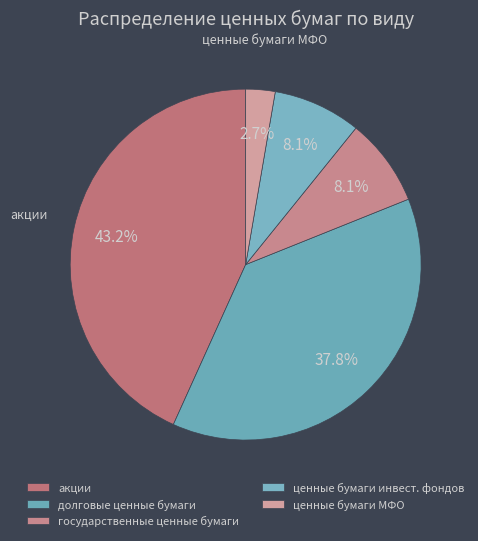

Count the number of slices in the pie.

5